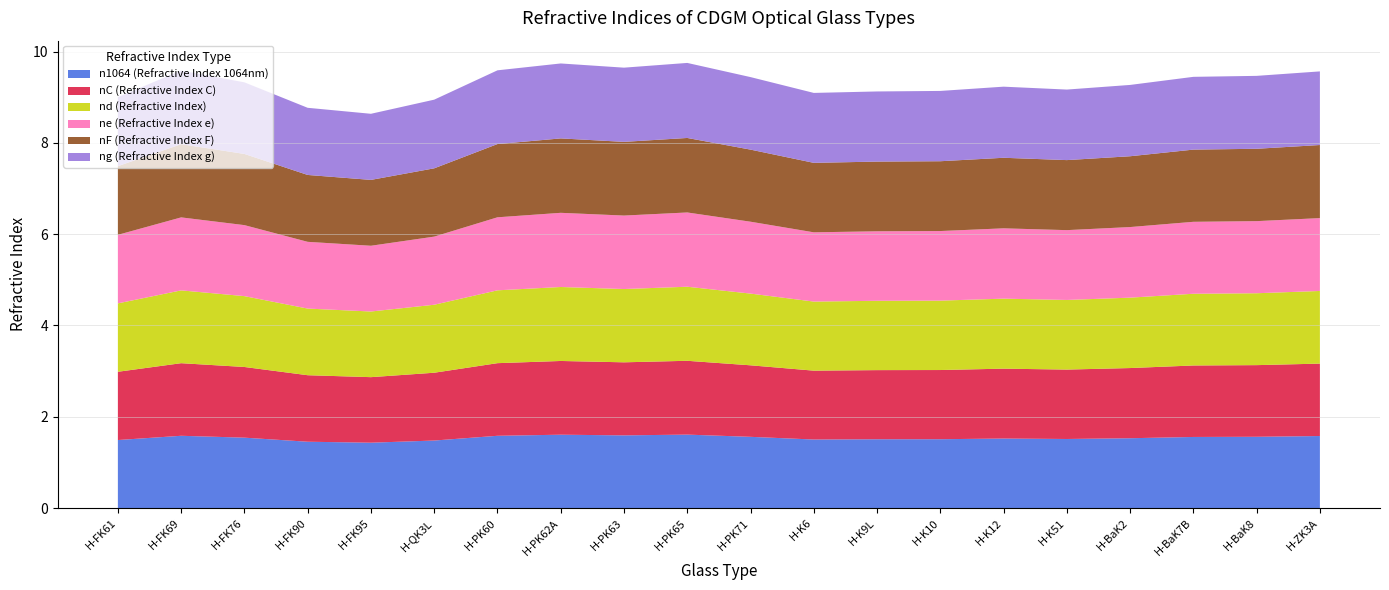

Reading left to right, transcribe all the data shown in this chart.

nd (Refractive Index): 1.5	1.6	1.6	1.5	1.4	1.5	1.6	1.6	1.6	1.6	1.6	1.5	1.5	1.5	1.5	1.5	1.5	1.6	1.6	1.6
nF (Refractive Index F): 1.5	1.6	1.6	1.5	1.4	1.5	1.6	1.6	1.6	1.6	1.6	1.5	1.5	1.5	1.5	1.5	1.6	1.6	1.6	1.6
nC (Refractive Index C): 1.5	1.6	1.5	1.5	1.4	1.5	1.6	1.6	1.6	1.6	1.6	1.5	1.5	1.5	1.5	1.5	1.5	1.6	1.6	1.6
ne (Refractive Index e): 1.5	1.6	1.6	1.5	1.4	1.5	1.6	1.6	1.6	1.6	1.6	1.5	1.5	1.5	1.5	1.5	1.5	1.6	1.6	1.6
ng (Refractive Index g): 1.5	1.6	1.6	1.5	1.4	1.5	1.6	1.6	1.6	1.6	1.6	1.5	1.5	1.5	1.6	1.5	1.6	1.6	1.6	1.6
n1064 (Refractive Index 1064nm): 1.5	1.6	1.5	1.5	1.4	1.5	1.6	1.6	1.6	1.6	1.6	1.5	1.5	1.5	1.5	1.5	1.5	1.6	1.6	1.6